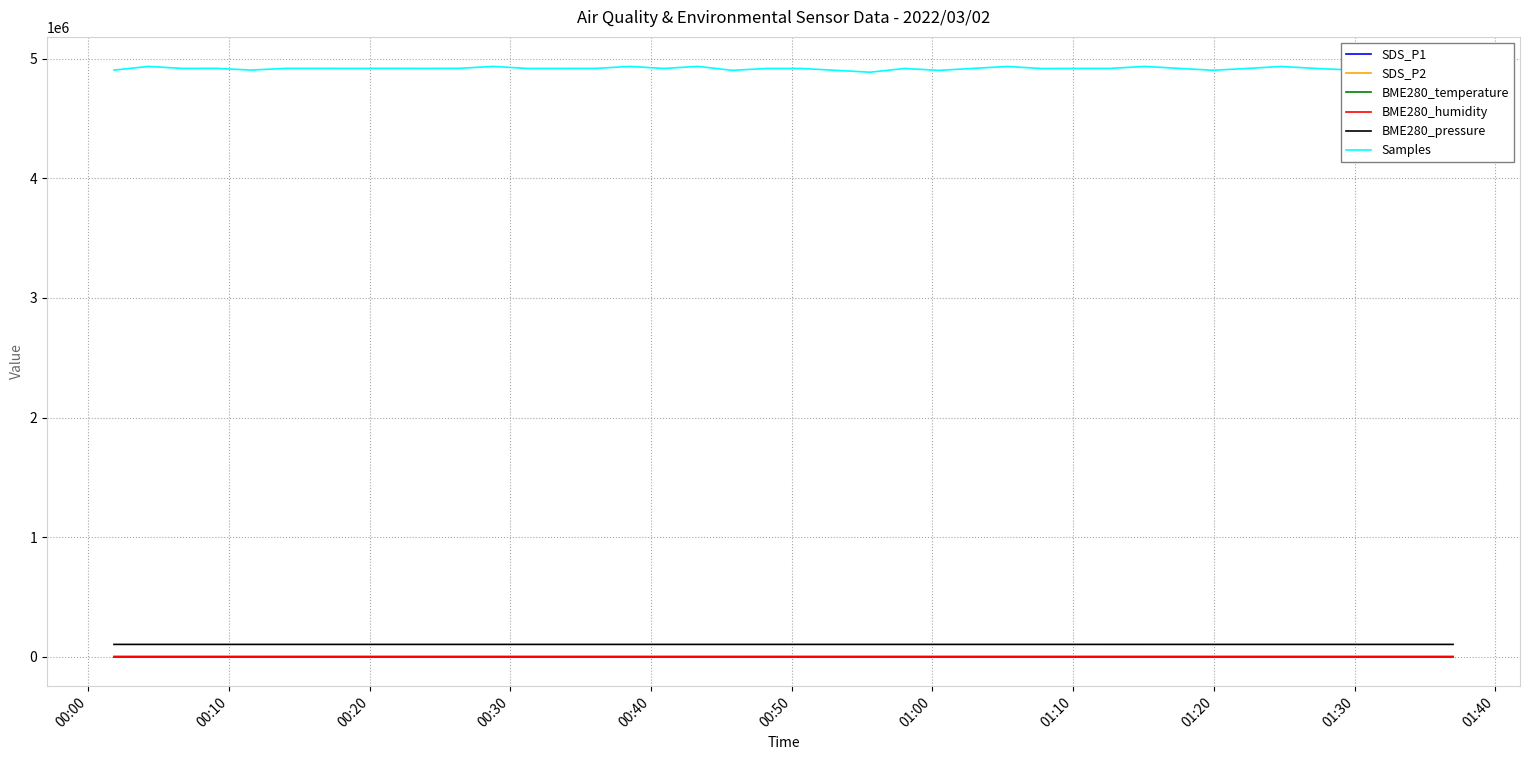

What are all the series names shown in the legend?

SDS_P1, SDS_P2, BME280_temperature, BME280_humidity, BME280_pressure, Samples